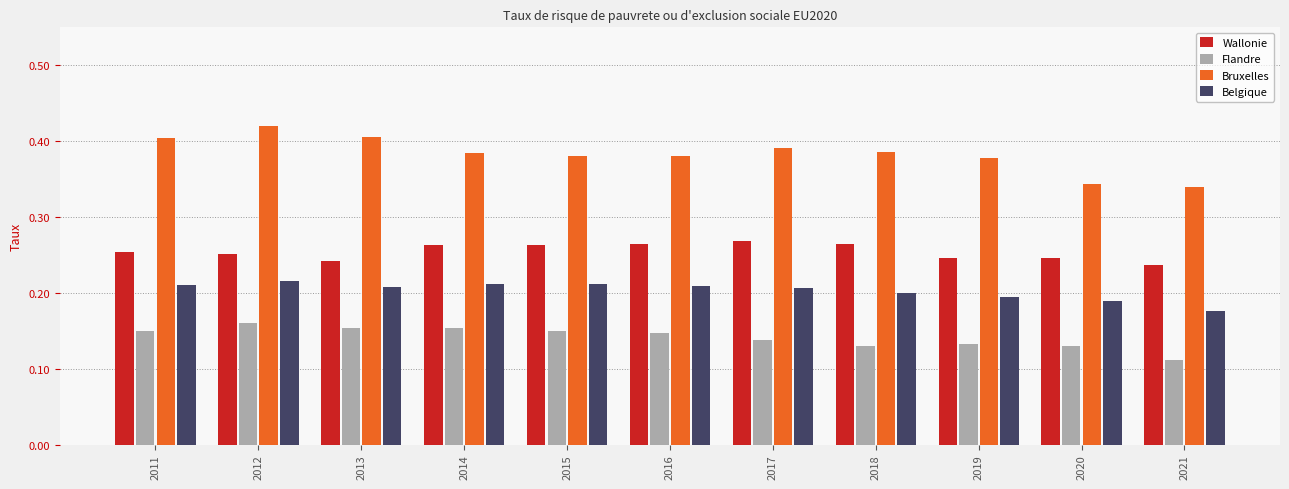

Which series has the widest spread of values?

Bruxelles